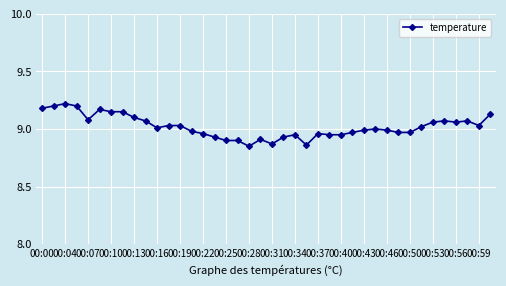

What is the difference between the maximum and second lowest values?

0.4